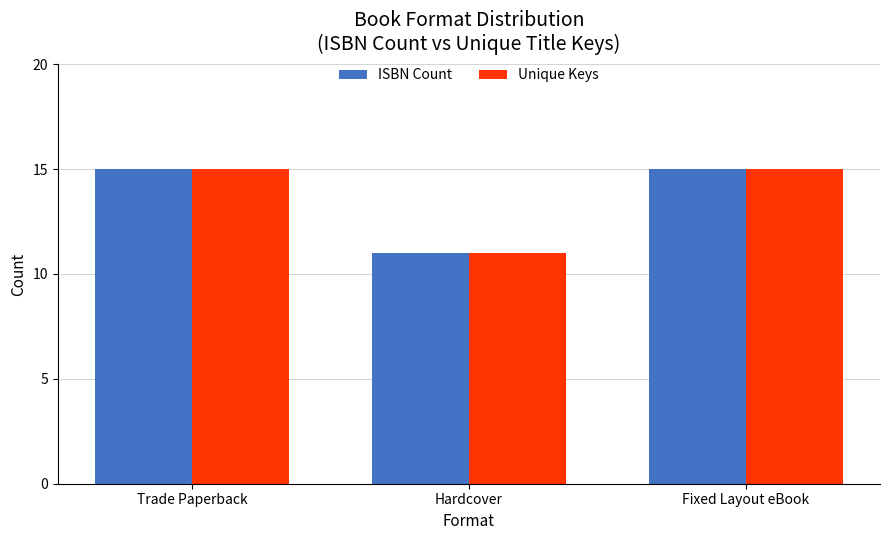

What position from the right is Hardcover?

2